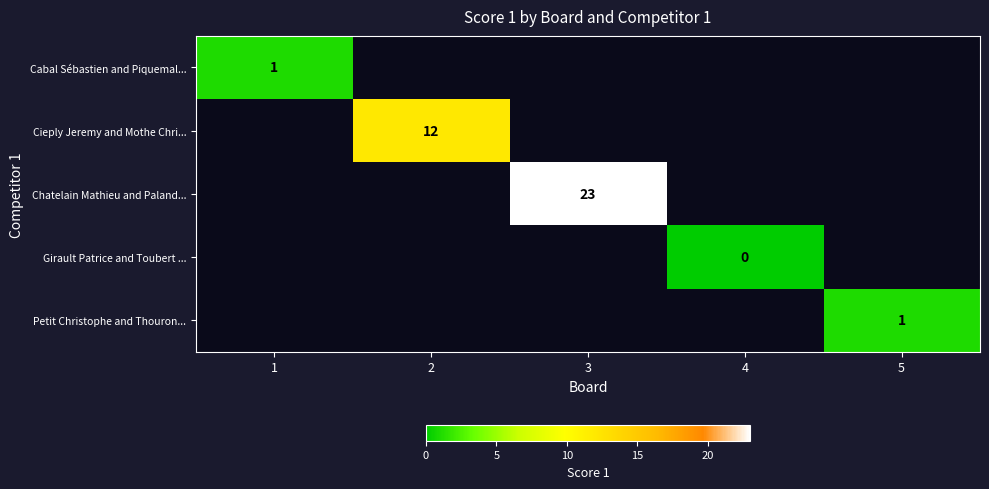

How many values in Petit Christophe and Thouron... are above zero?

1